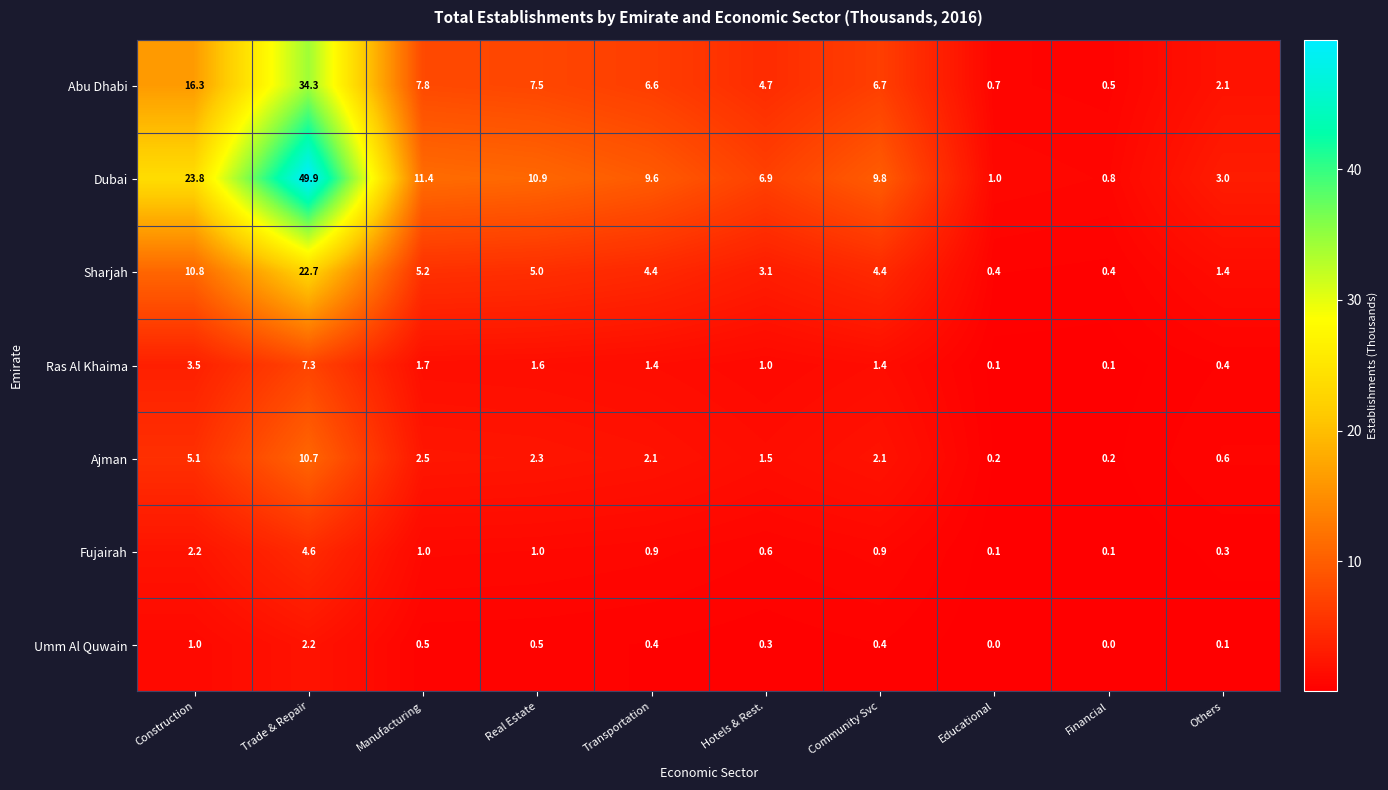

At which category is the sum across all series the highest?

Trade & Repair